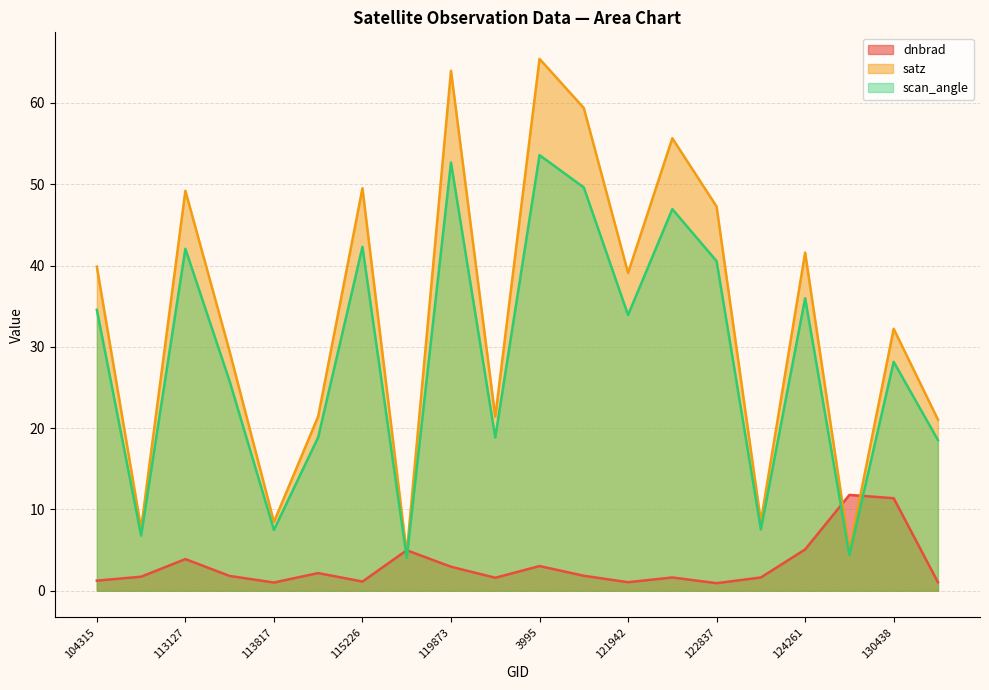

List the series in order of their peak value, lowest first.

dnbrad, scan_angle, satz